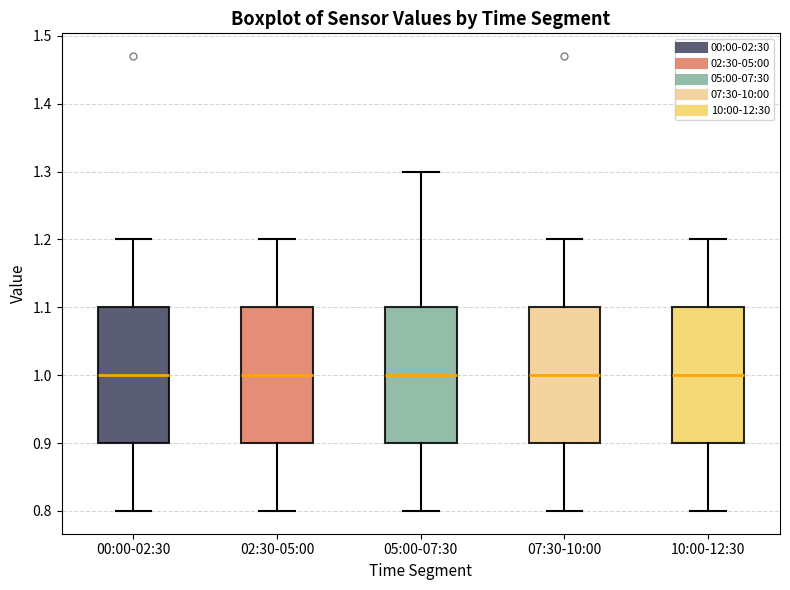

Where does the lower whisker of the box for 05:00-07:30 end on the y-axis? The values are not printed on the chart, so give them approximately, as read against the axis.

0.8